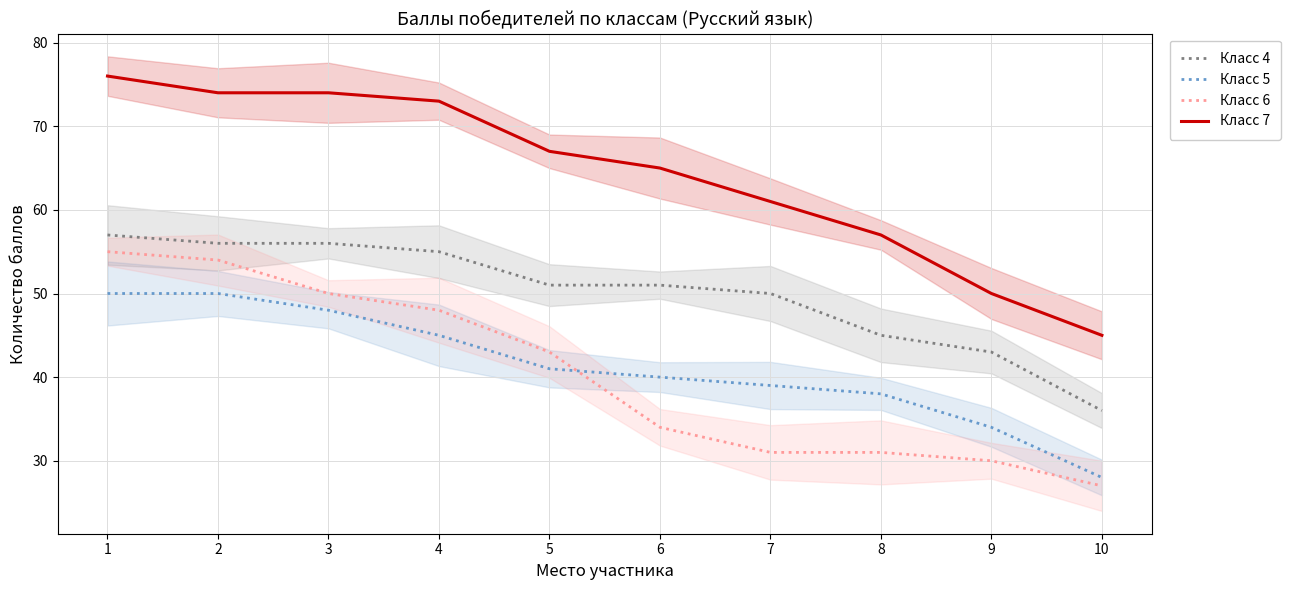

What is the greatest value displayed?

76